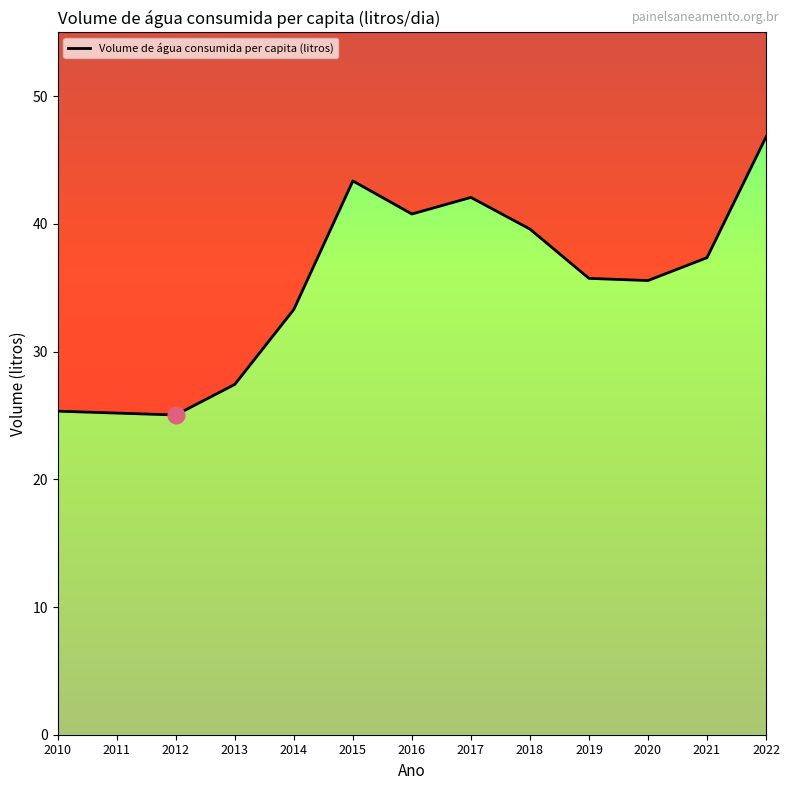

What value does the data have at 2018?

39.6